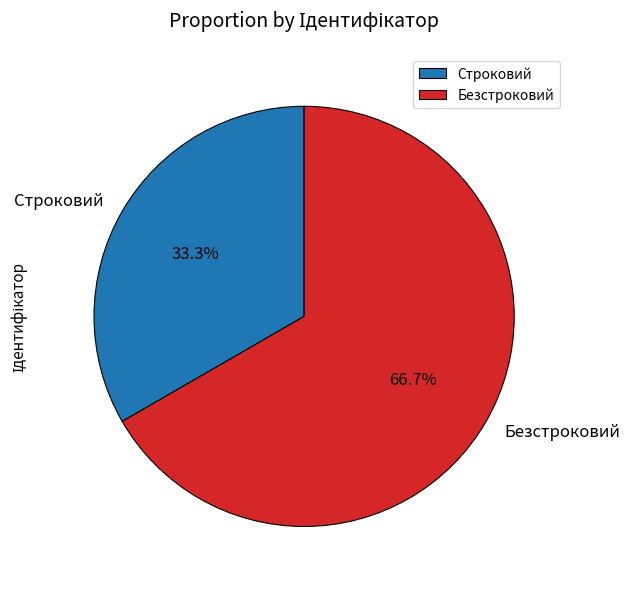

Does Строковий account for over 50% of the chart?

No